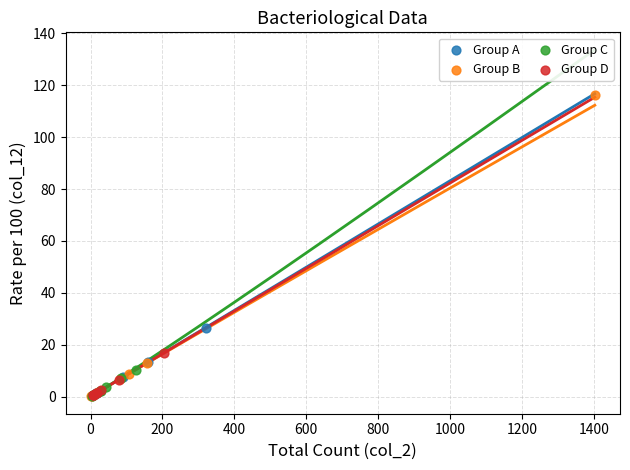

Which series contains the highest Y value?

Group B